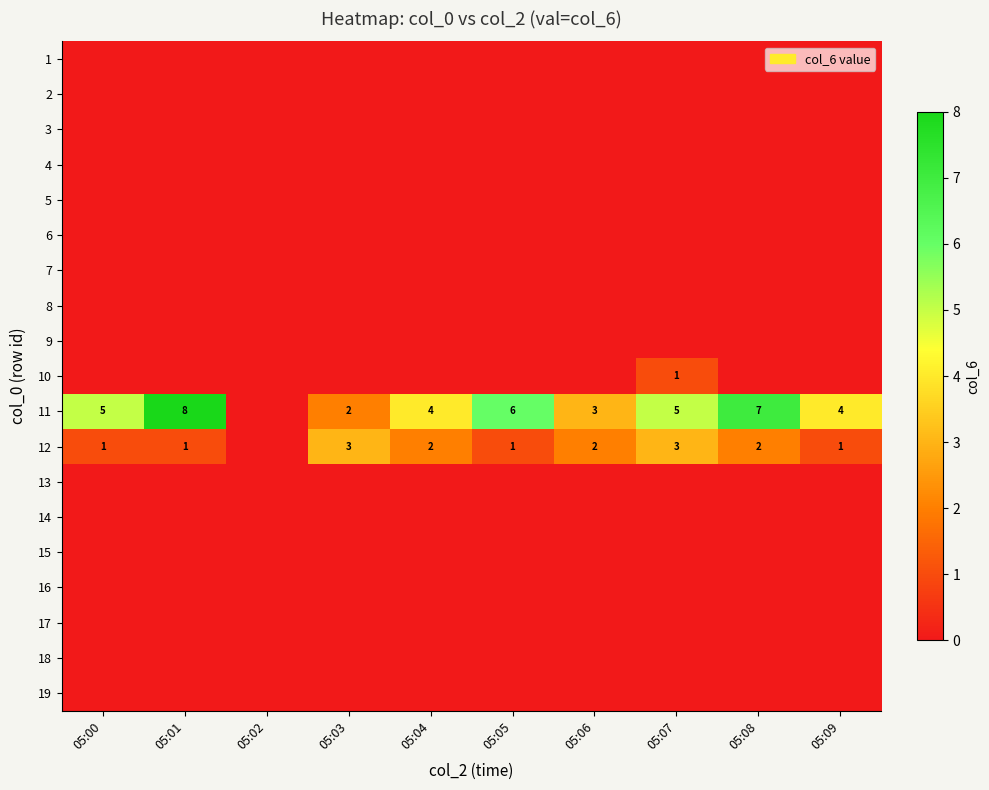

Rank the categories by 5 value from highest to lowest.

05:00, 05:01, 05:02, 05:03, 05:04, 05:05, 05:06, 05:07, 05:08, 05:09